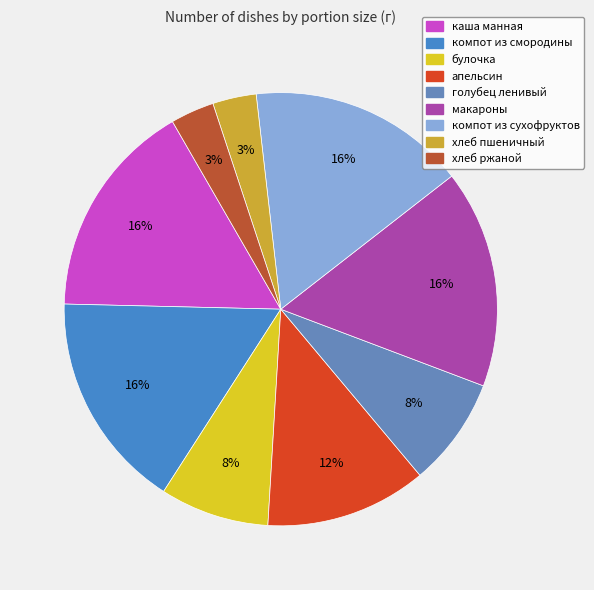

Approximately how many times larger is the value at каша манная compared to булочка?

2.0